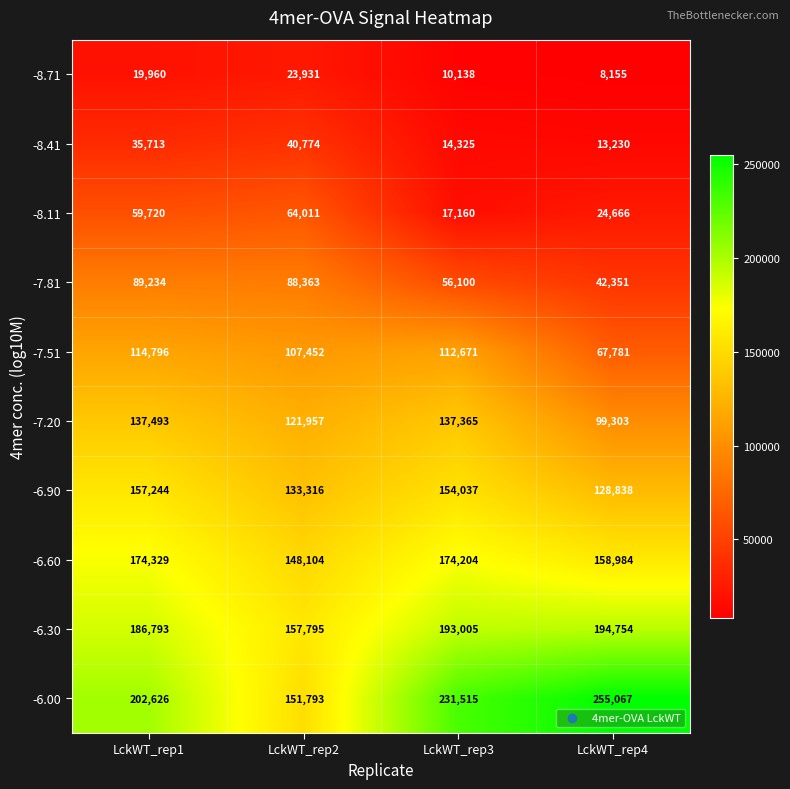

The value of -8.71 at LckWT_rep3 is 17605. True or false?

False